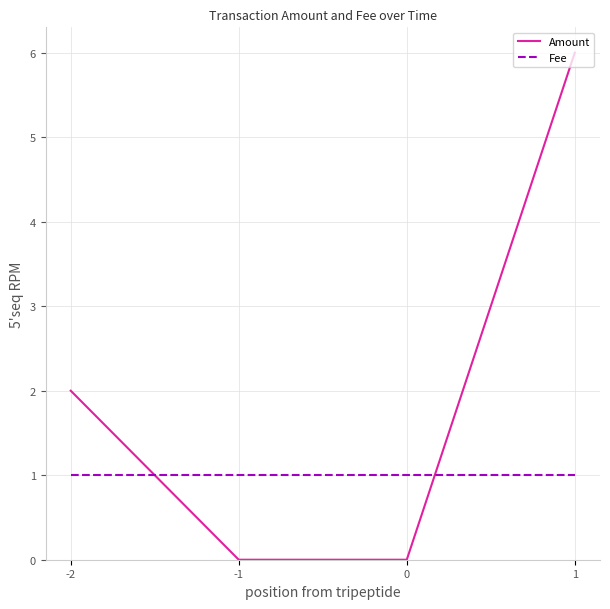

Reading left to right, list all the values displayed in this chart.

Amount: -2=2	-1=0	0=0	1=6
Fee: -2=1	-1=1	0=1	1=1